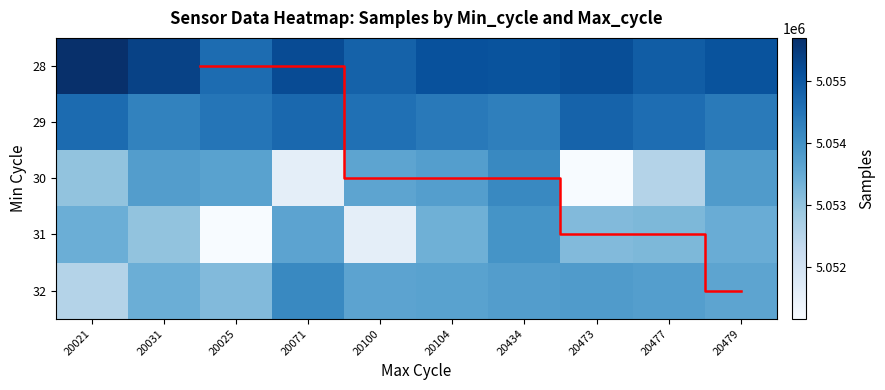

Is the value of 28 at 20021 greater than the value of 31 at 20100?

Yes